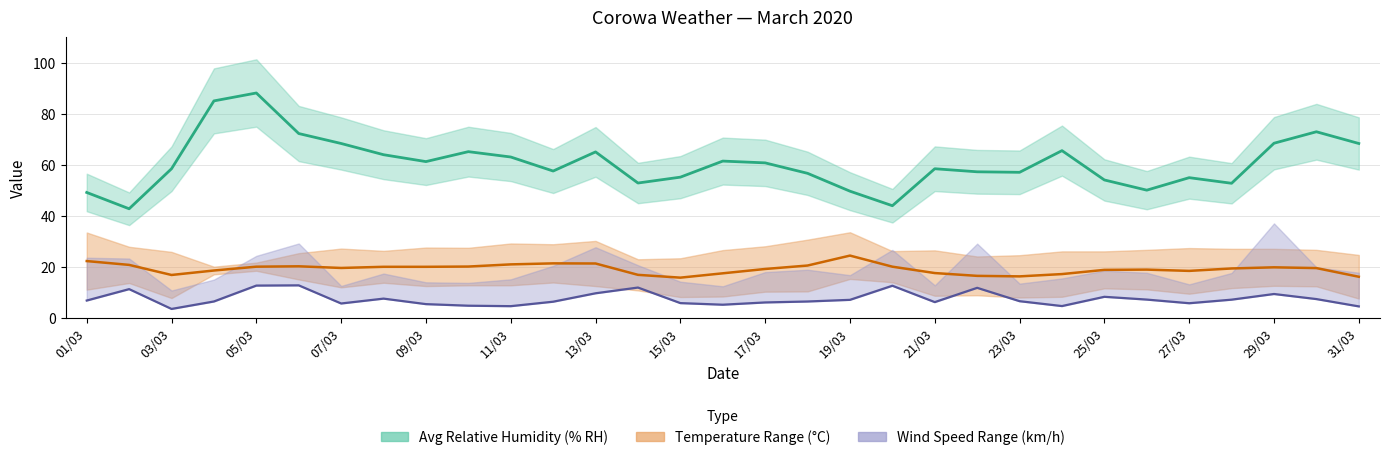

Where is Avg Relative Humidity (% RH) nearest to the value 65?

13/03